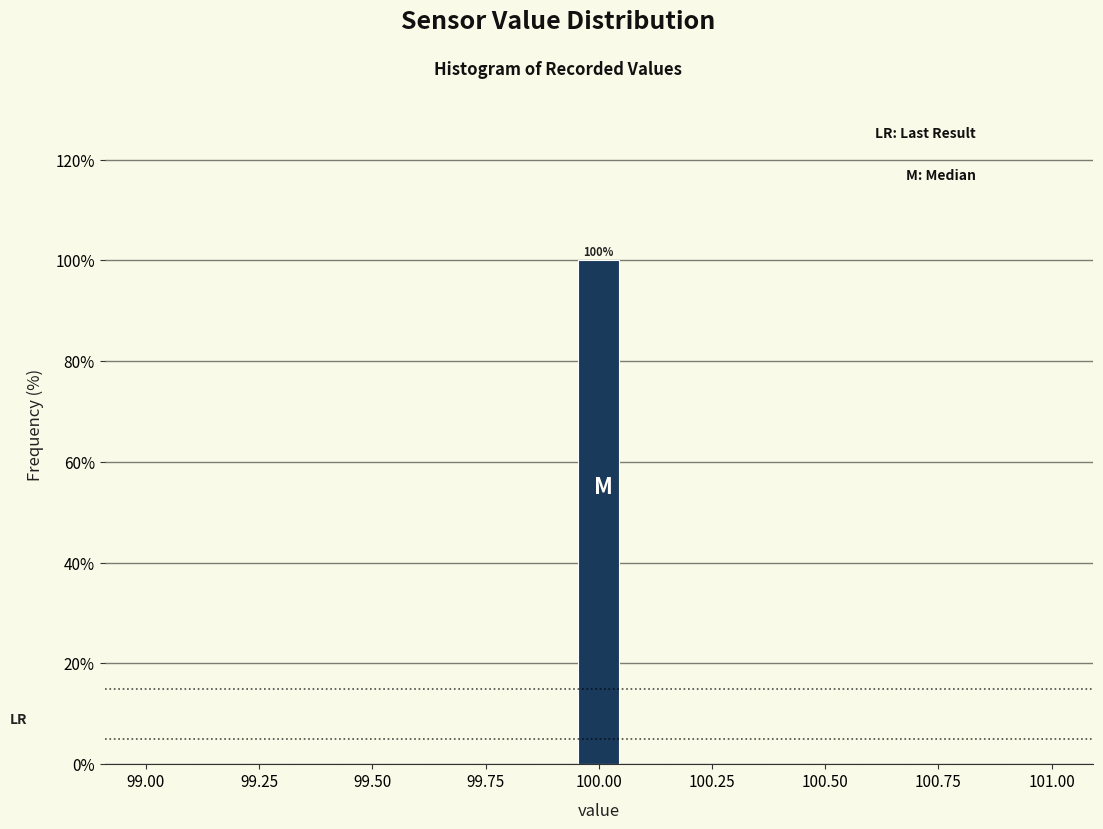

Around what value on the x-axis is the tallest bar? Give the approximate position of its centre, as read against the axis.

100.00